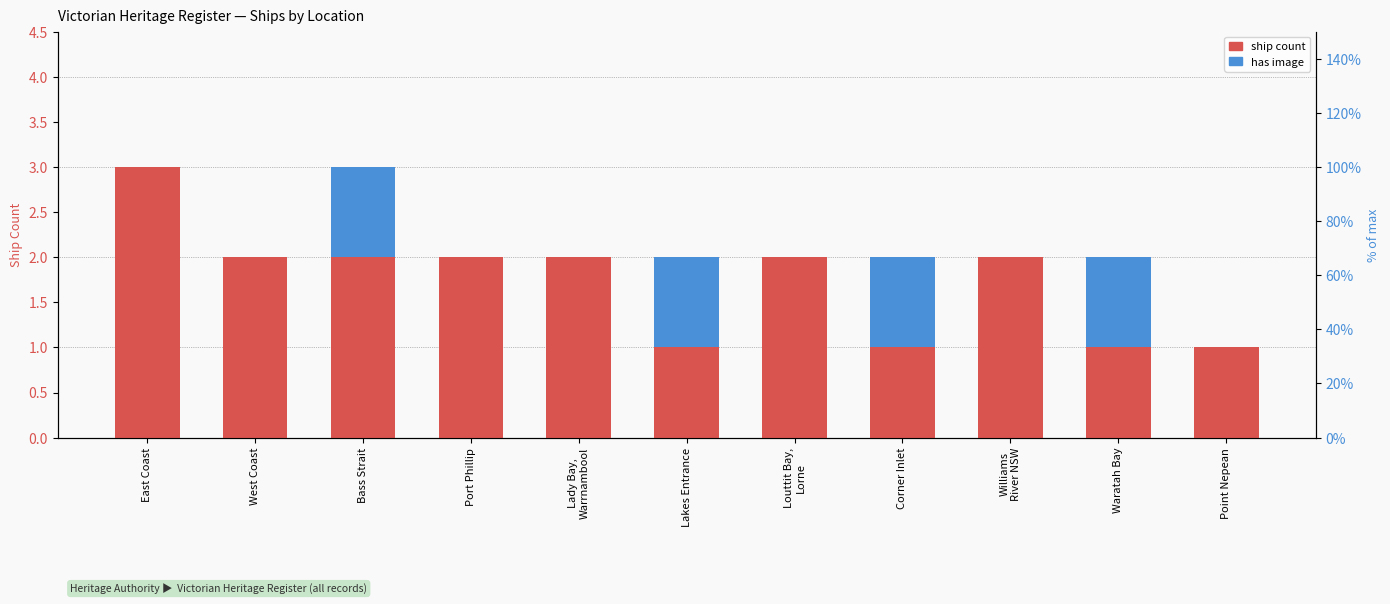

Which category has the lowest value in the has image series?

East Coast